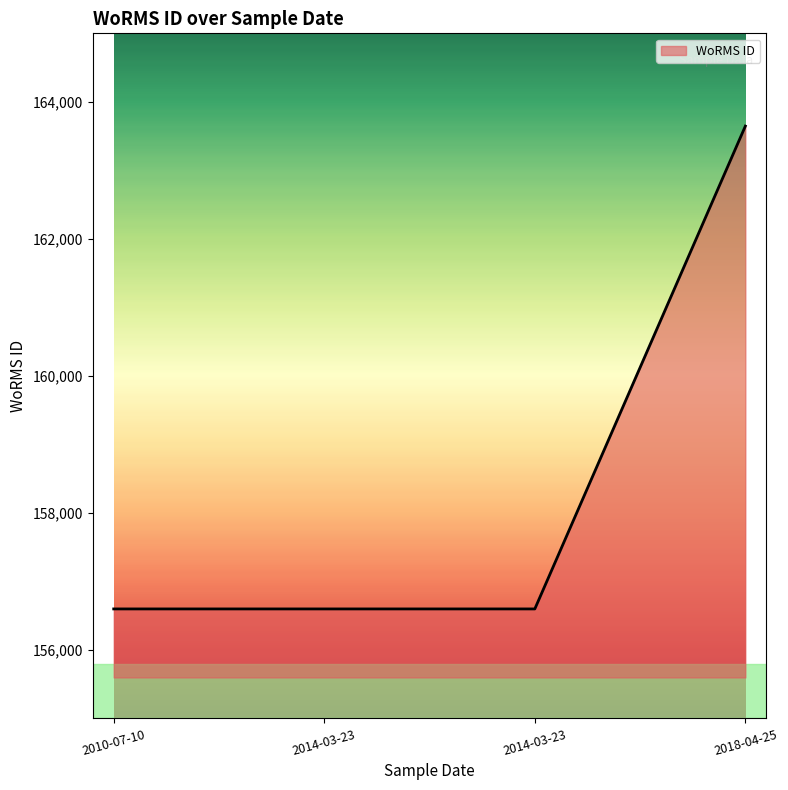

At which label is the value closest to 160122?

2010-07-10